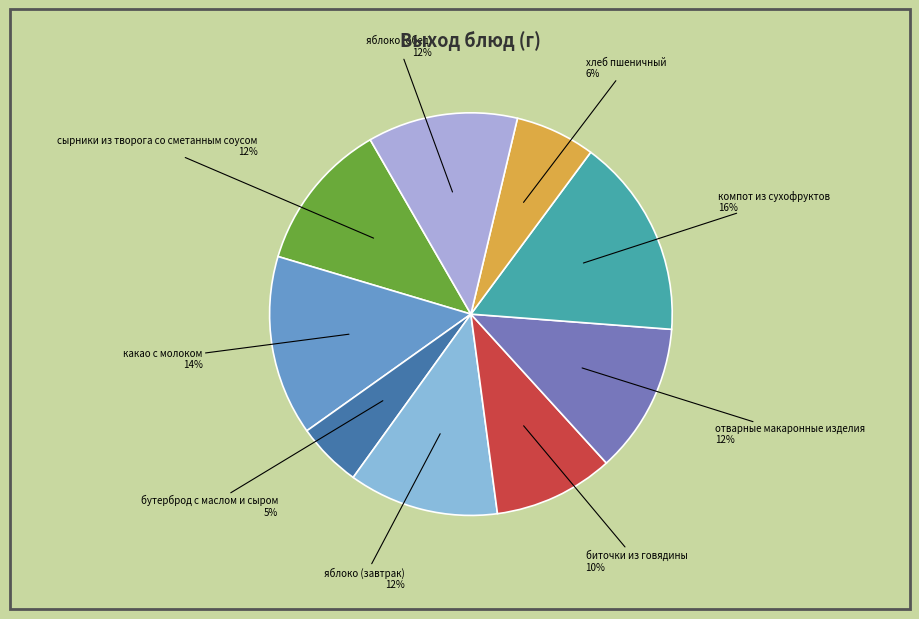

Is there any slice that represents more than half of the pie?

No